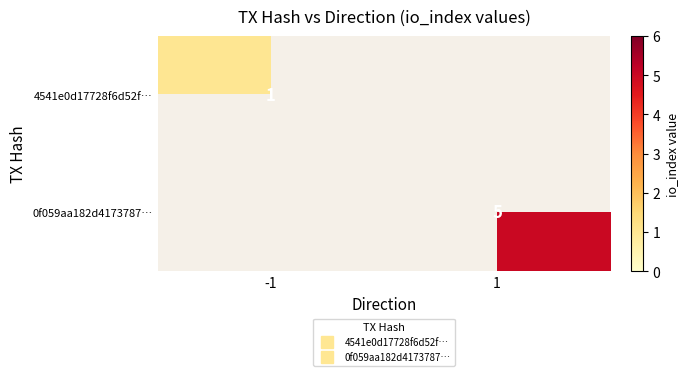

What is the maximum value shown in the chart?

5